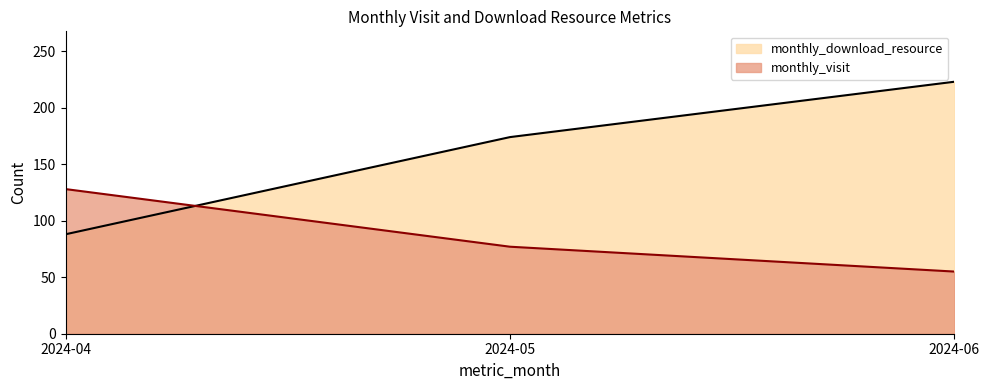

Which series has the widest spread of values?

monthly_download_resource